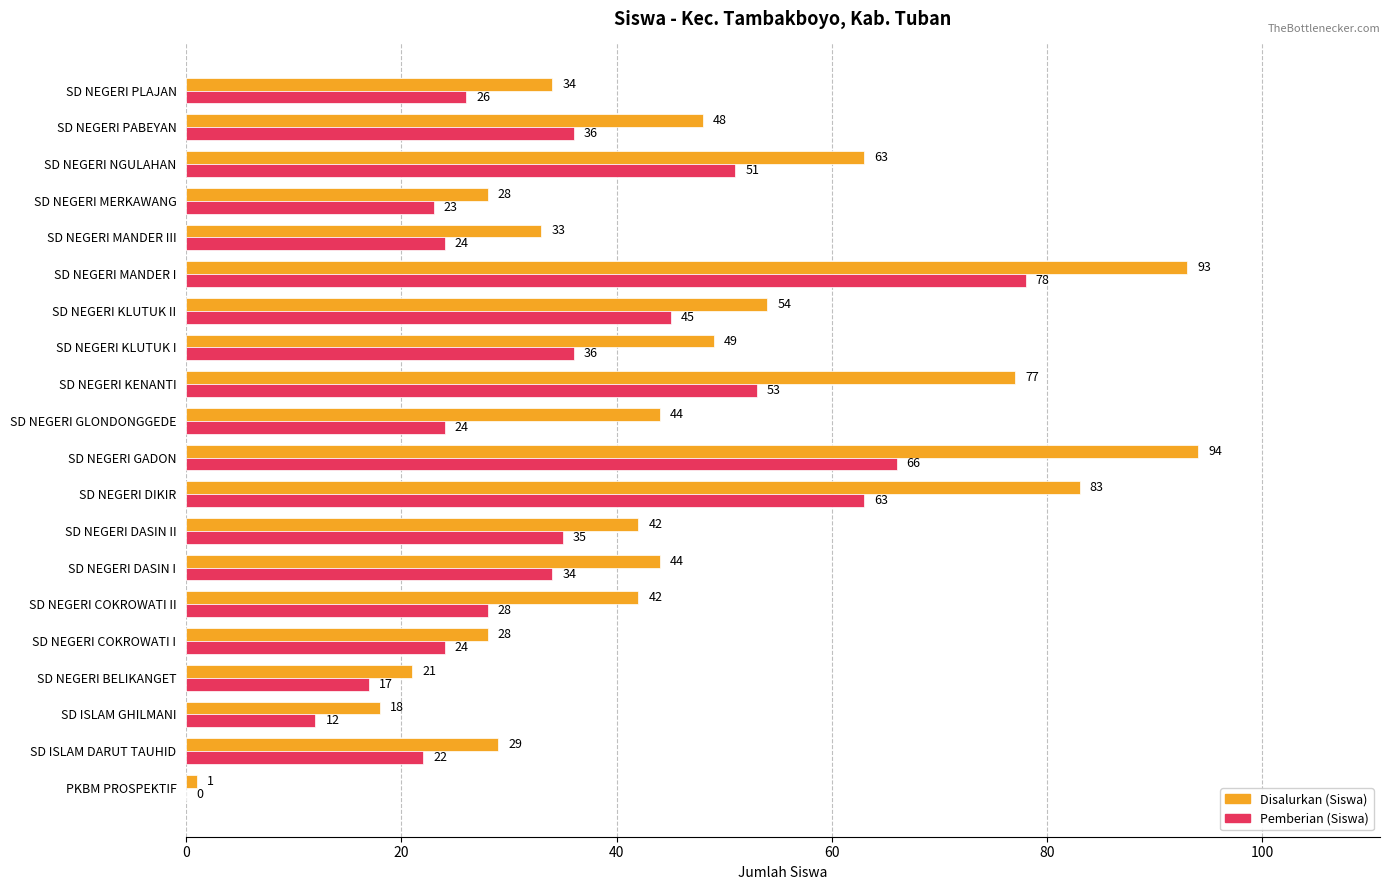

What is the total value across all series at SD NEGERI KLUTUK I?

85